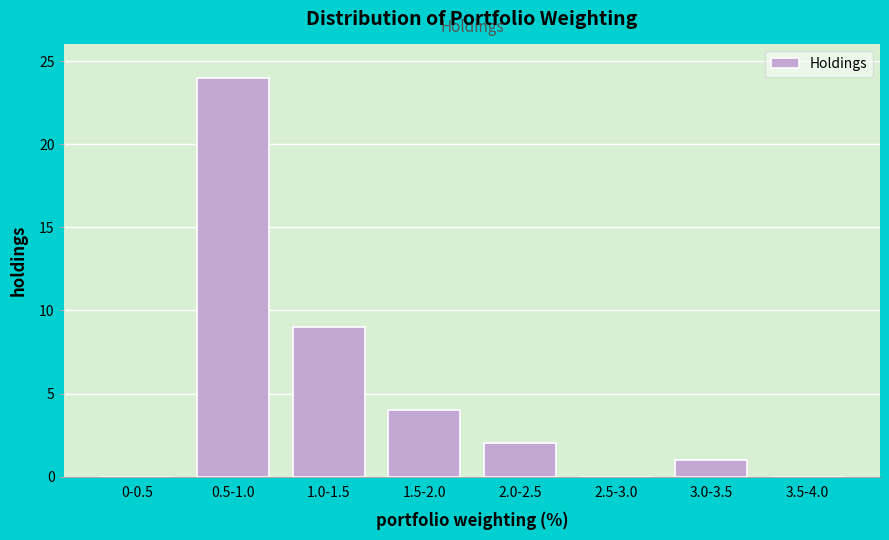

Reading right to left, what are all the values shown in this chart?

3.5-4.0=0	3.0-3.5=1	2.5-3.0=0	2.0-2.5=2	1.5-2.0=4	1.0-1.5=9	0.5-1.0=24	0-0.5=0